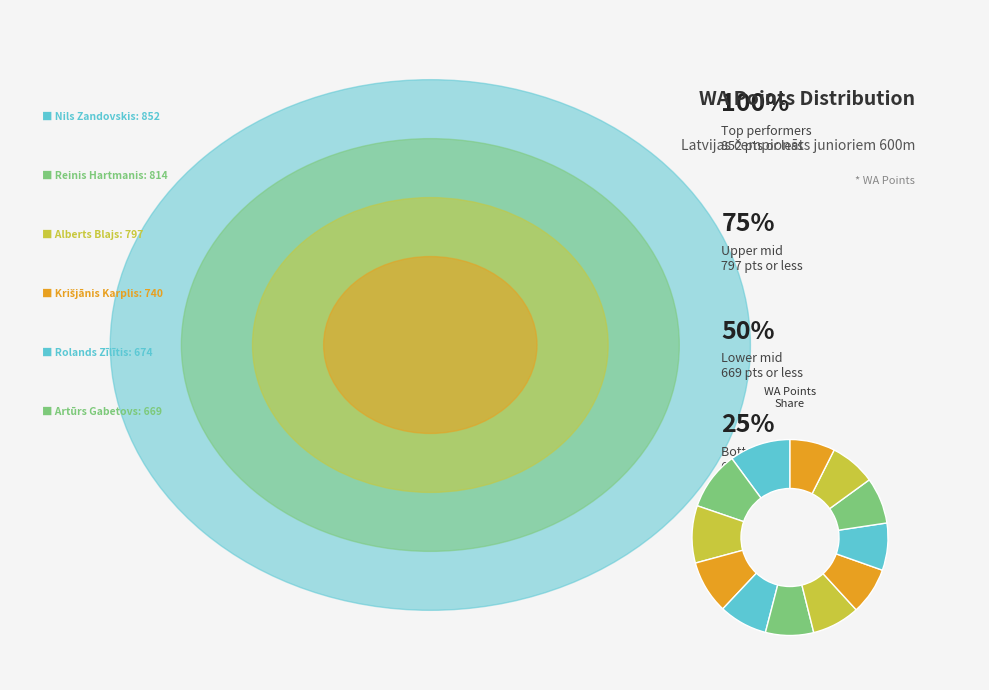

How many slices are in this pie chart?

12